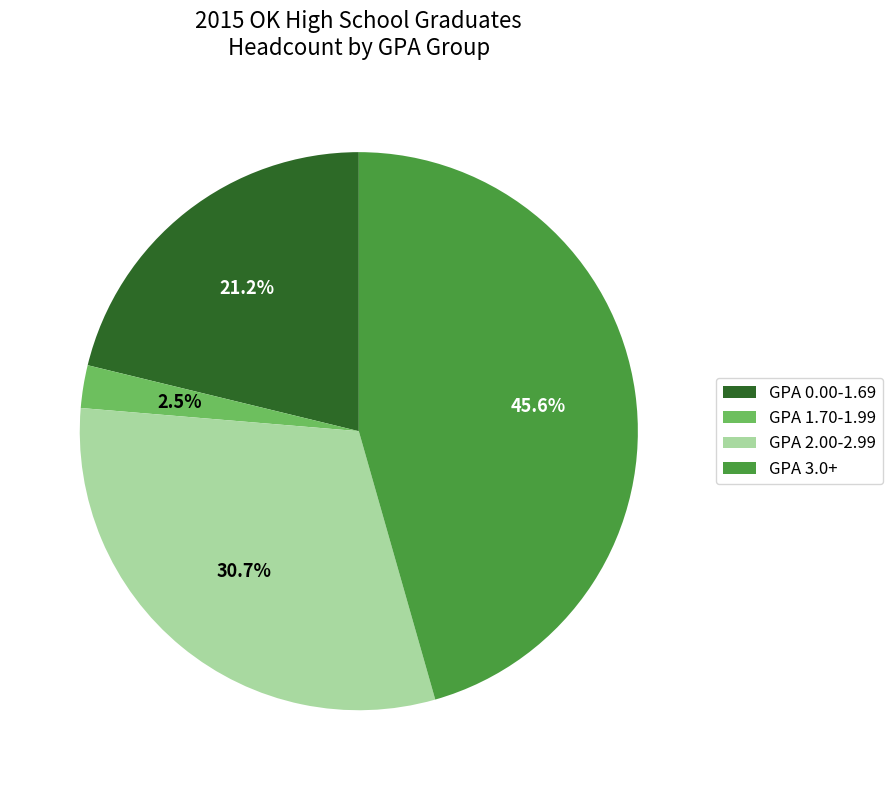

Rank the categories by value from lowest to highest.

GPA 1.70-1.99, GPA 0.00-1.69, GPA 2.00-2.99, GPA 3.0+